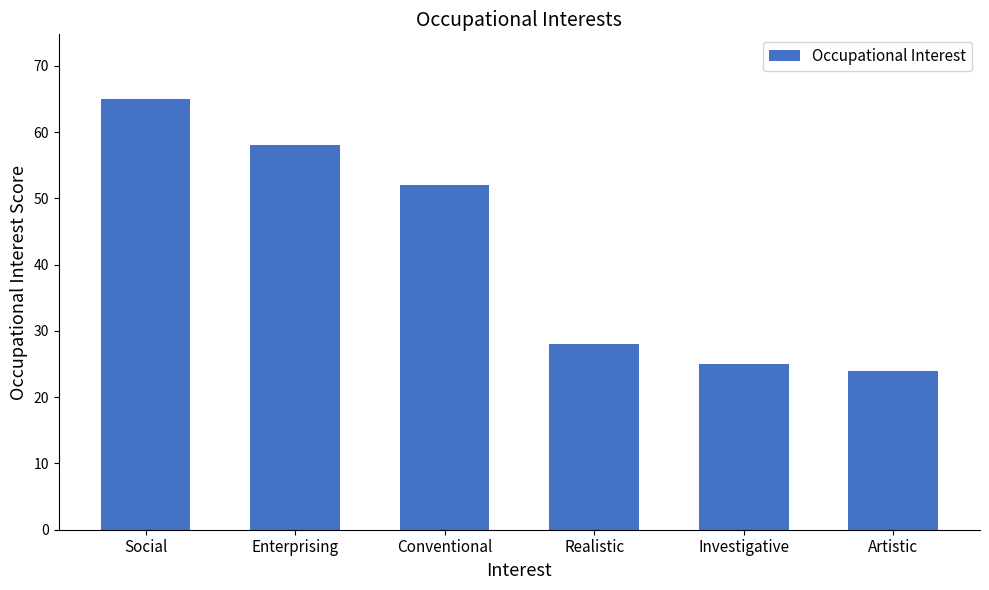

What position from the left is Realistic?

4